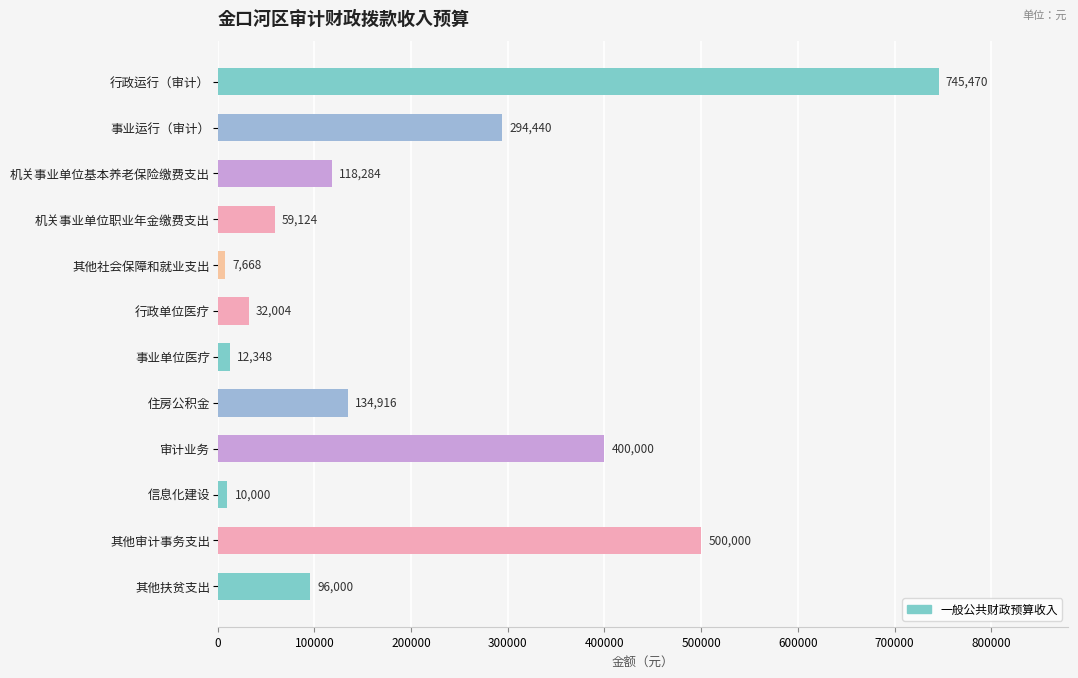

Is it true that the value at 其他审计事务支出 is 854247?

False